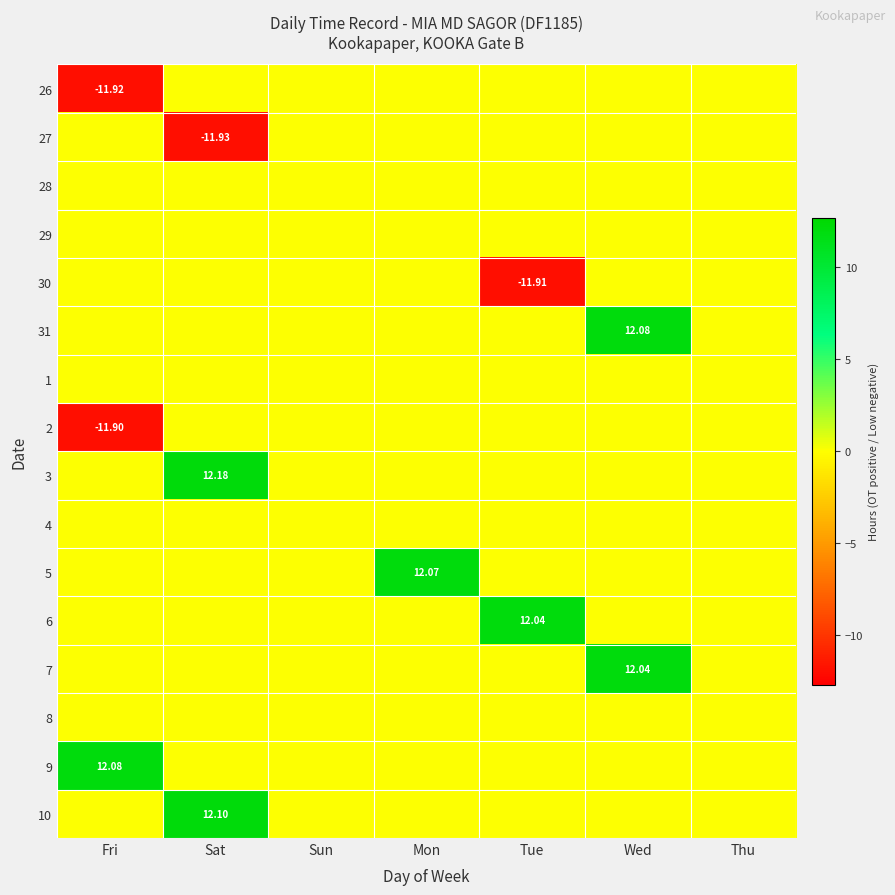

The 5 series shows 7.9 at Fri. True or false?

False